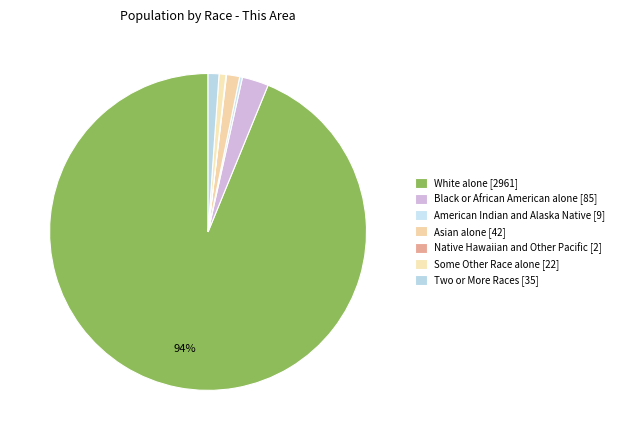

Between Two or More Races [35] and Native Hawaiian and Other Pacific [2], which is larger?

Two or More Races [35]